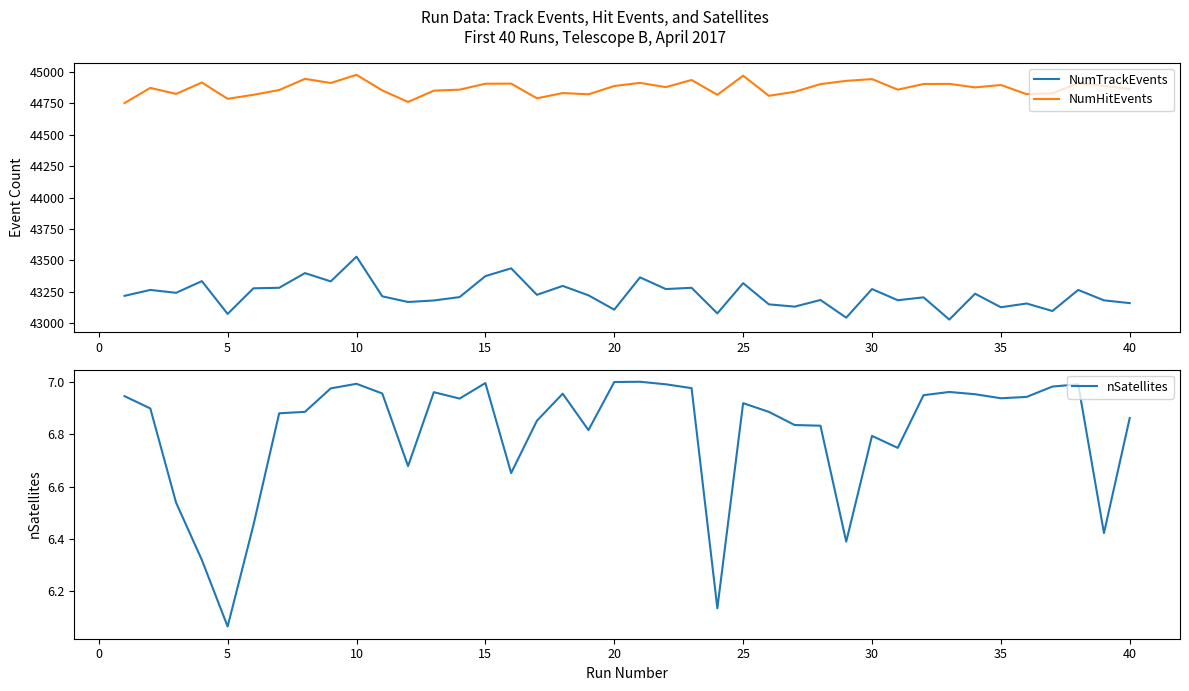

What is the lowest value of the NumHitEvents series?

44753